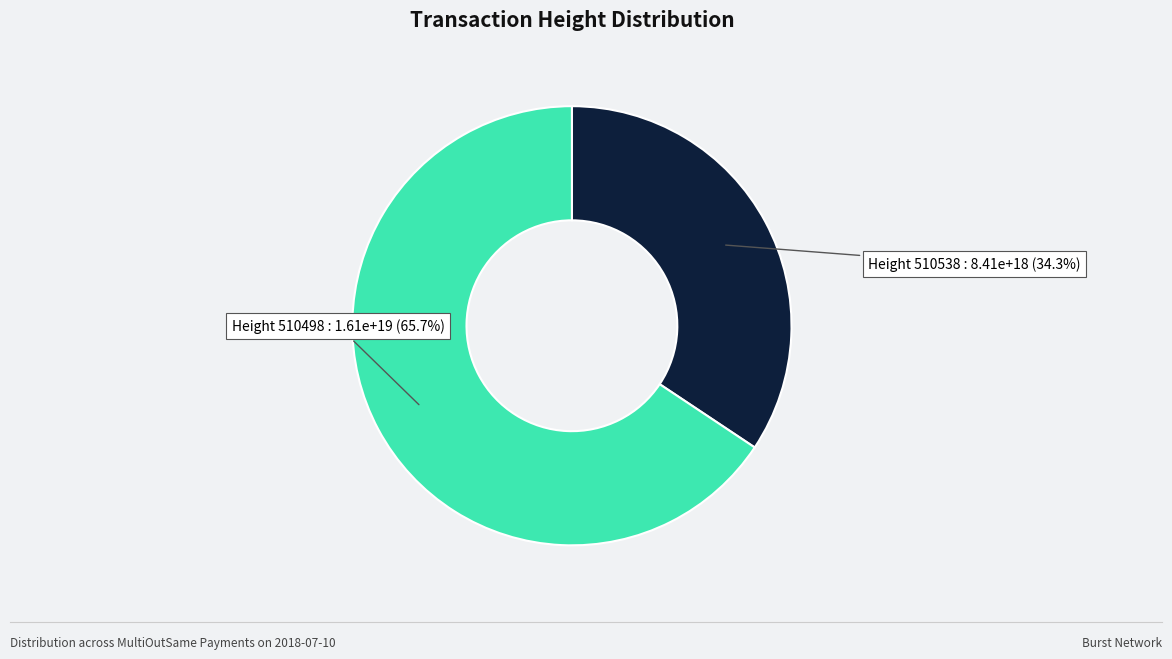

Is there any slice that represents more than half of the pie?

Yes